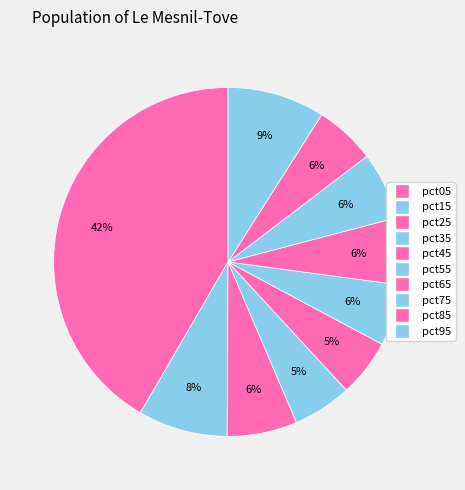

Does any single category account for the majority?

No